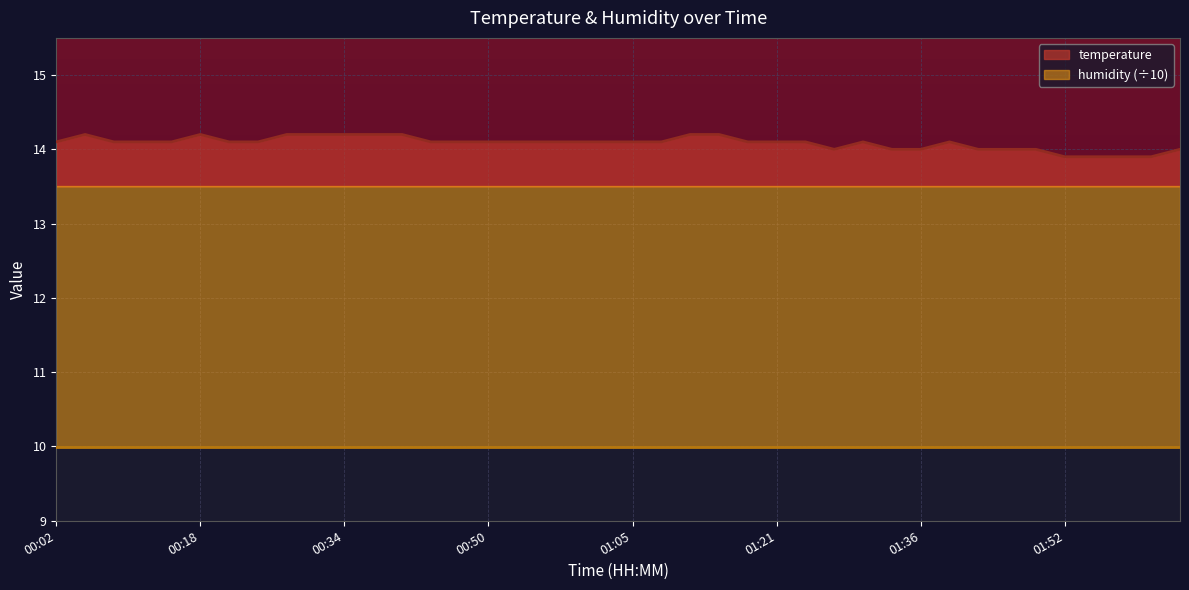

Reading left to right, transcribe all the data shown in this chart.

00:02=14.1	00:06=14.2	00:09=14.1	00:12=14.1	00:15=14.1	00:18=14.2	00:21=14.1	00:24=14.1	00:28=14.2	00:31=14.2	00:34=14.2	00:37=14.2	00:40=14.2	00:43=14.1	00:47=14.1	00:50=14.1	00:53=14.1	00:56=14.1	00:59=14.1	01:02=14.1	01:05=14.1	01:08=14.1	01:11=14.2	01:15=14.2	01:18=14.1	01:21=14.1	01:24=14.1	01:27=14.0	01:30=14.1	01:33=14.0	01:36=14.0	01:40=14.1	01:43=14.0	01:46=14.0	01:49=14.0	01:52=13.9	01:59=13.9	02:02=13.9	02:05=13.9	02:08=14.0